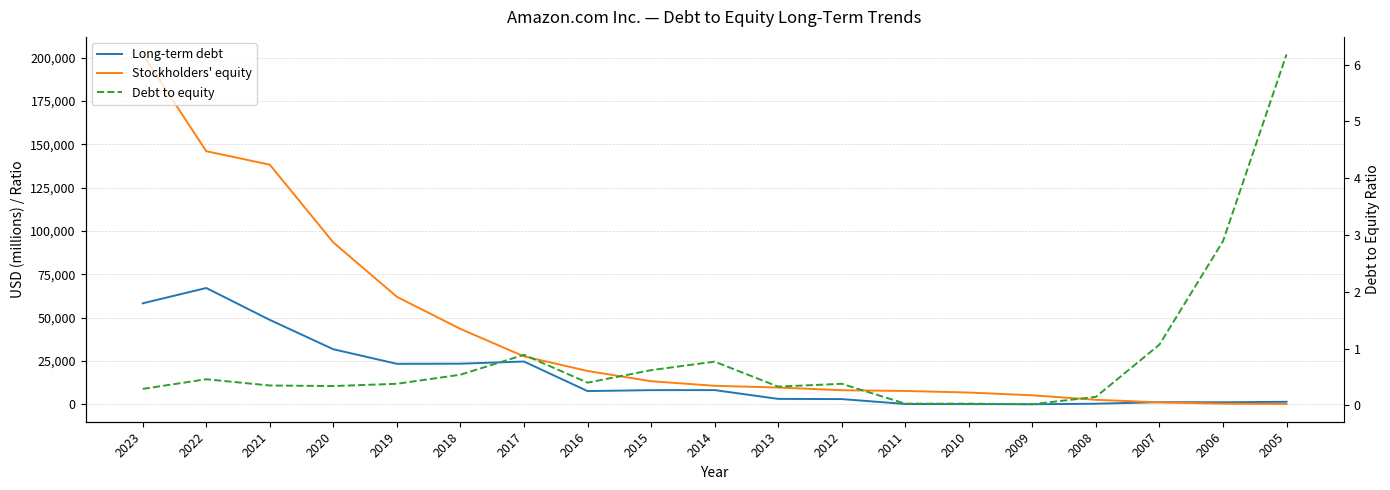

Where is the first local minimum for Debt to equity?

2020